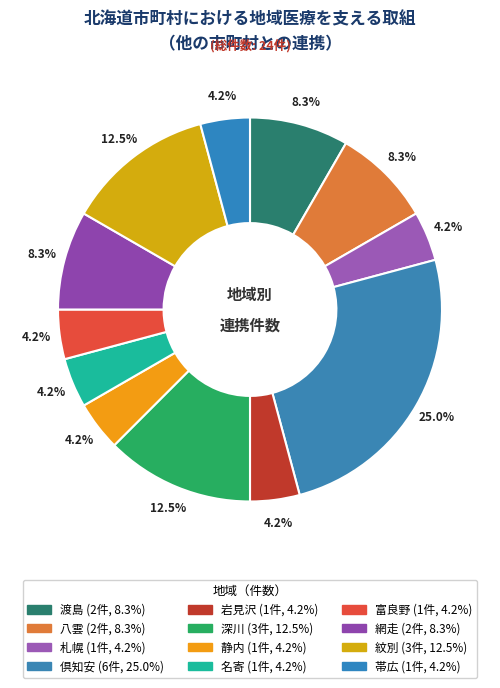

The 帯広 slice represents 4% of the pie. True or false?

True